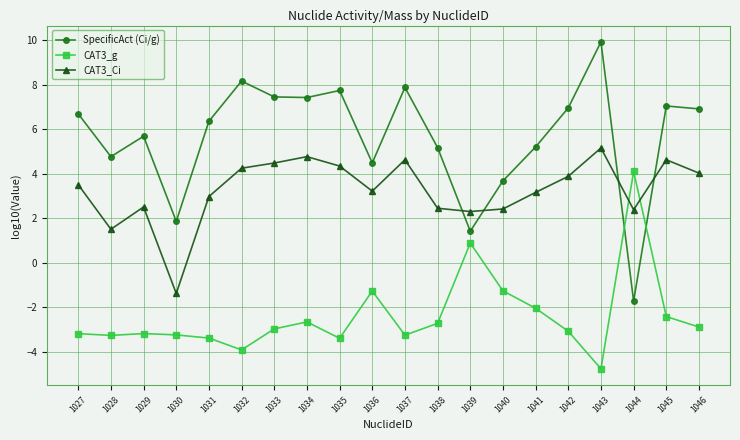

How many values in CAT3_Ci are below zero?

1